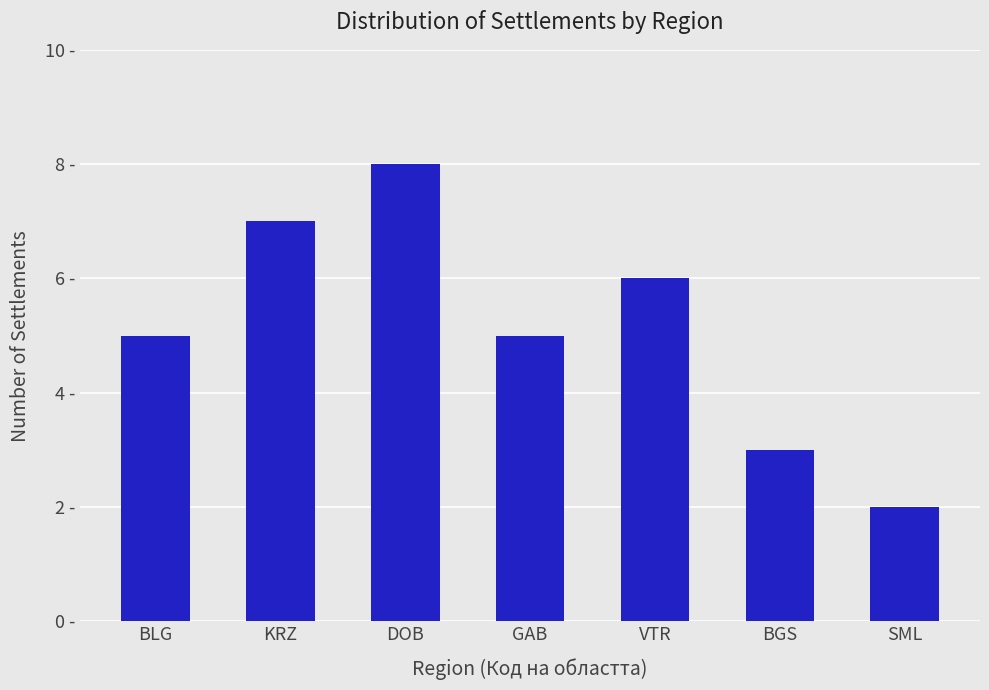

List the labels in order of value, largest first.

DOB, KRZ, VTR, BLG, GAB, BGS, SML